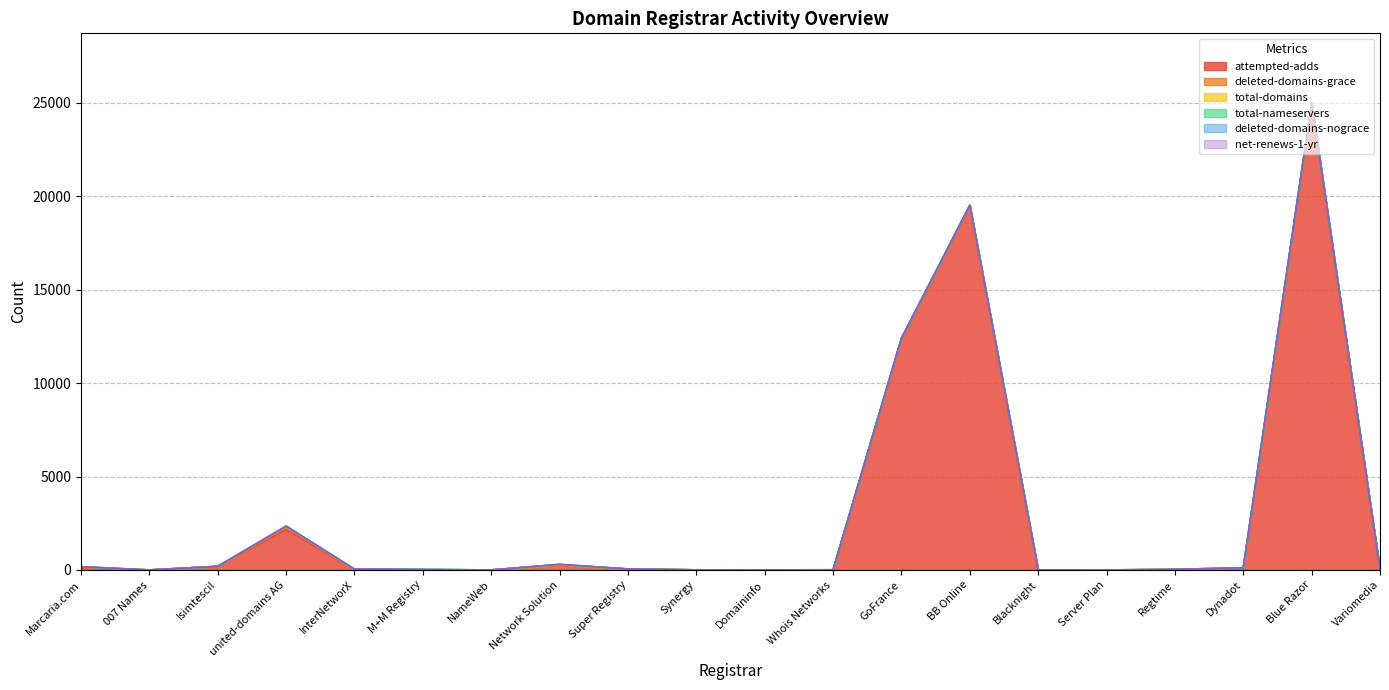

Which series has the largest total across all categories?

attempted-adds